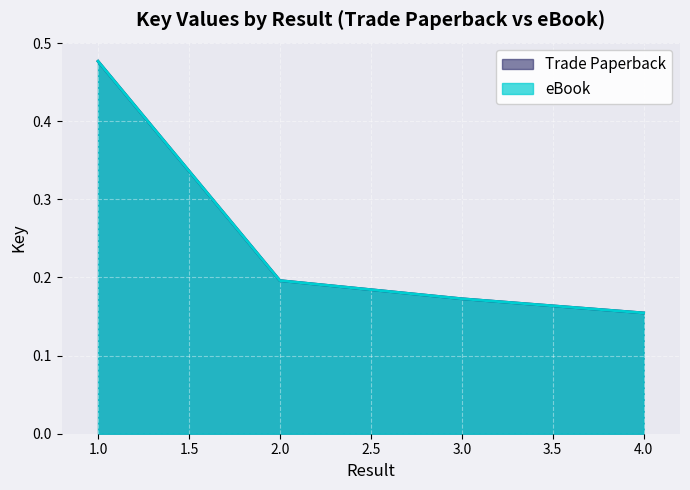

At how many categories does at least one series exceed 0?

4